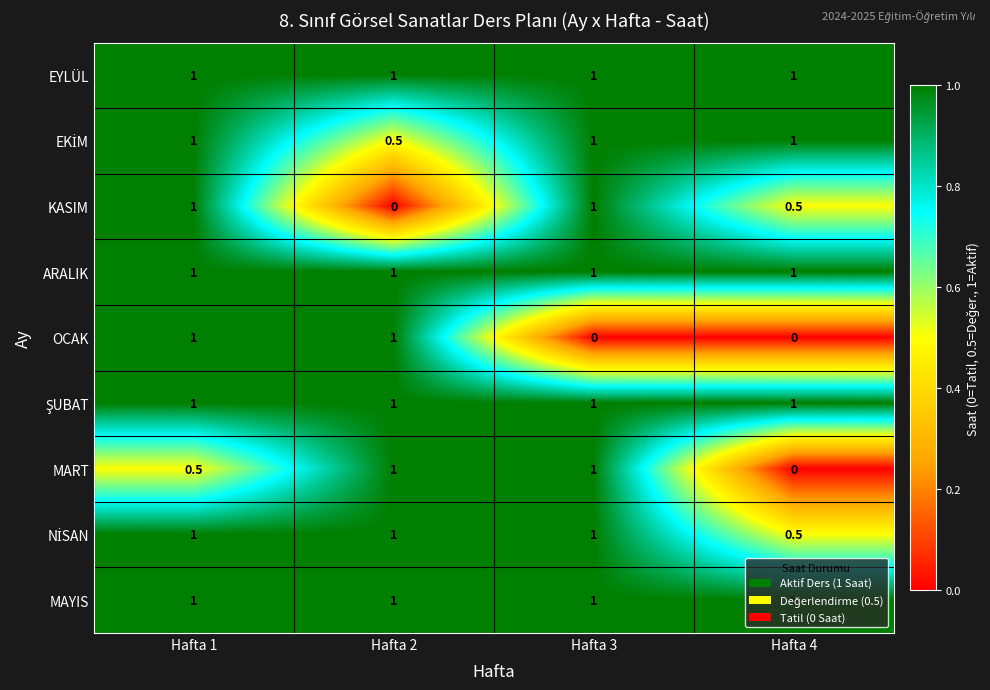

What is the greatest value displayed?

1.0